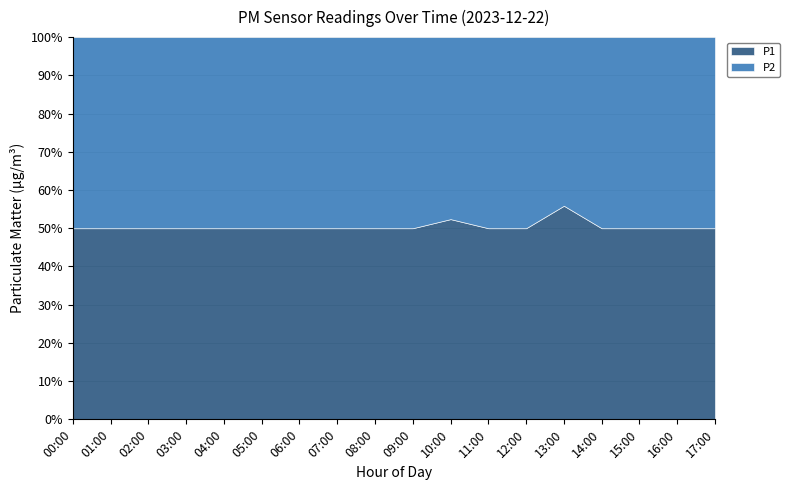

Which series changed the most between 04:00 and 09:00?

P1